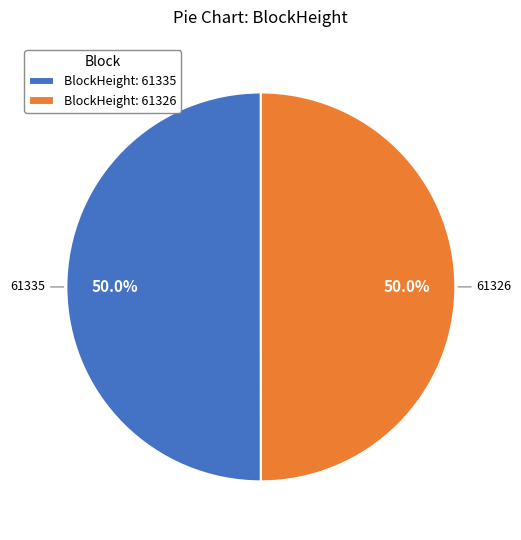

Approximately how many times larger is the value at BlockHeight: 61326 compared to BlockHeight: 61335?

1.0